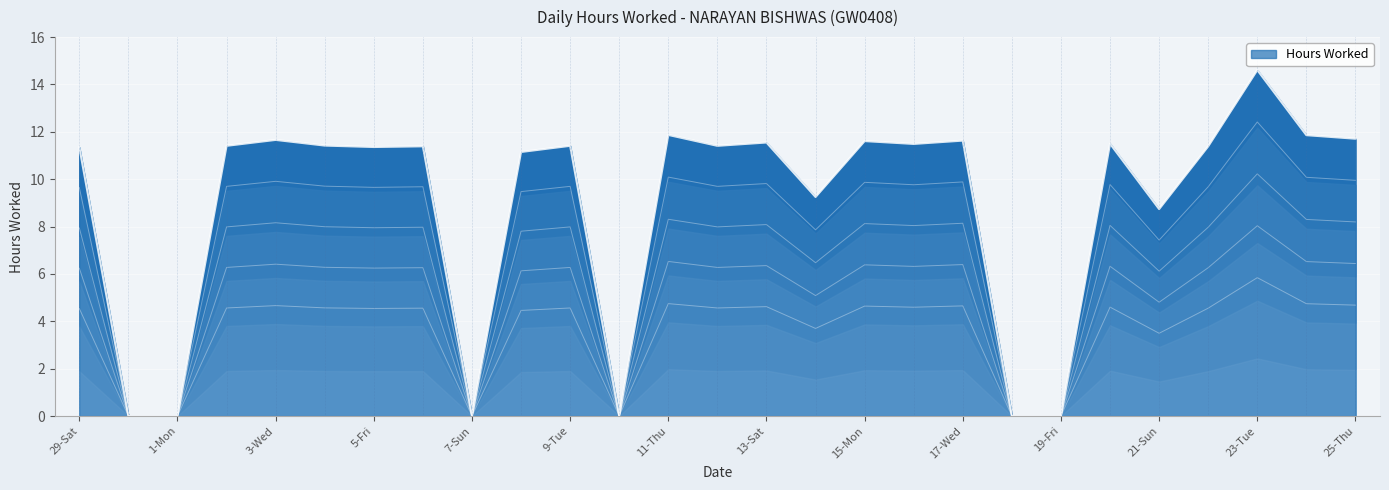

Reading left to right, what are all the values shown in this chart?

29-Sat=11.3	30-Sun=0.0	1-Mon=0.0	2-Tue=11.4	3-Wed=11.7	4-Thu=11.4	5-Fri=11.4	6-Sat=11.4	7-Sun=0.0	8-Mon=11.2	9-Tue=11.4	10-Wed=0.0	11-Thu=11.9	12-Fri=11.4	13-Sat=11.6	14-Sun=9.2	15-Mon=11.6	16-Tue=11.5	17-Wed=11.6	18-Thu=0.0	19-Fri=0.0	20-Sat=11.5	21-Sun=8.7	22-Mon=11.4	23-Tue=14.6	24-Wed=11.9	25-Thu=11.7